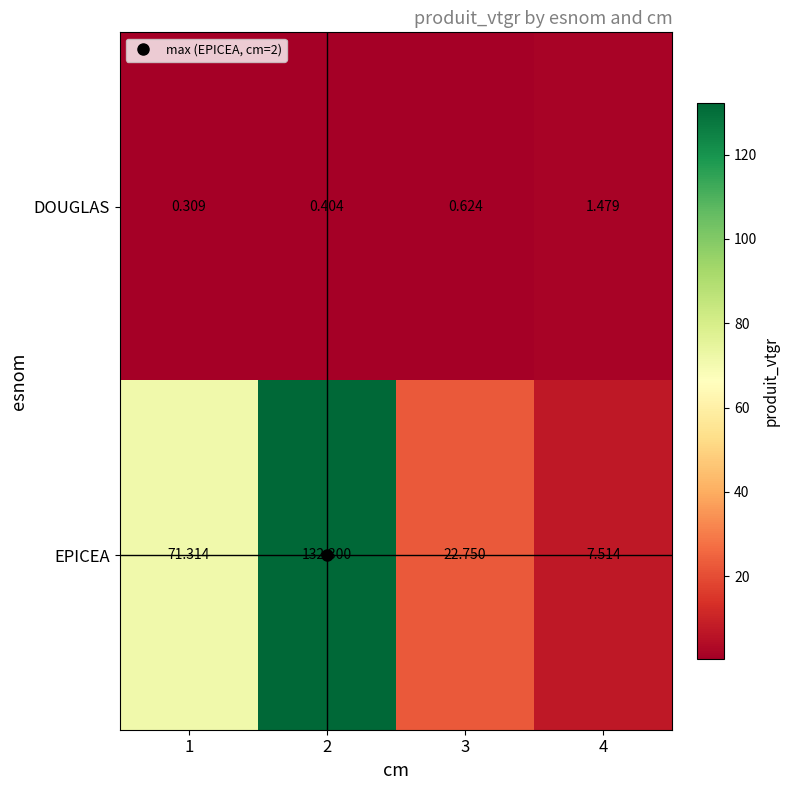

Between 2 and 4, which series saw the biggest shift?

EPICEA